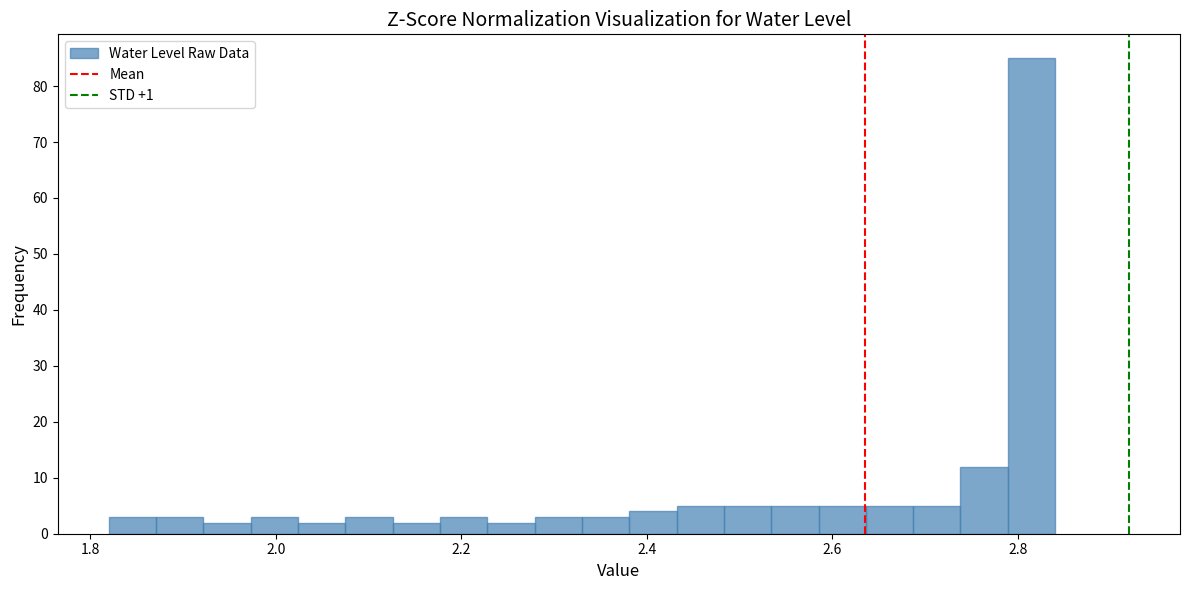

Around what value on the x-axis is the tallest bar? Give the approximate position of its centre, as read against the axis.

2.82